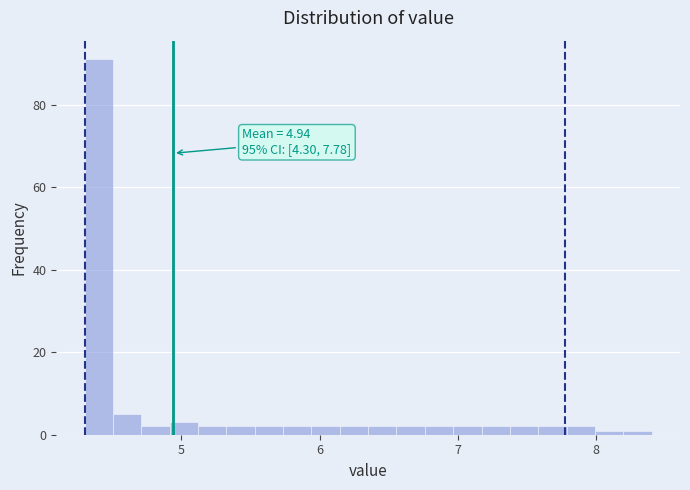

Read against the x-axis, roughly where is the centre of the tallest bar?

4.4